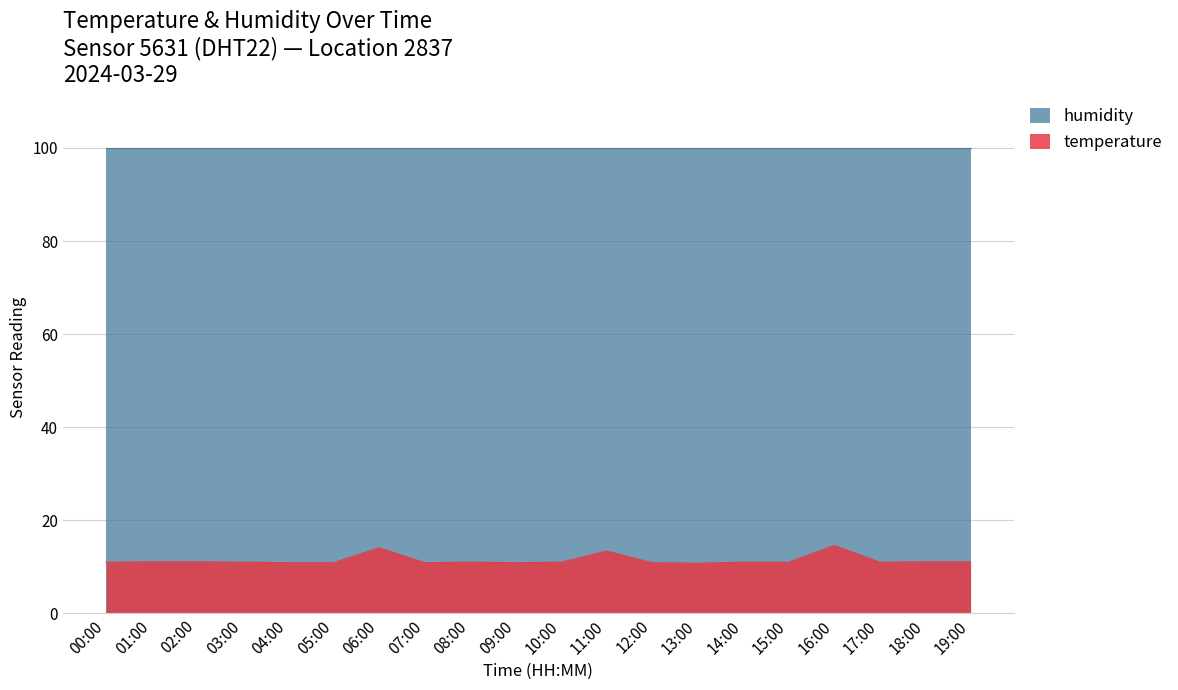

Reading left to right, what are all the values shown in this chart?

00:00=11.0	01:00=11.1	02:00=11.1	03:00=11.0	04:00=10.9	05:00=10.9	06:00=14.1	07:00=10.9	08:00=11.0	09:00=10.9	10:00=11.0	11:00=13.4	12:00=10.9	13:00=10.8	14:00=11.0	15:00=11.0	16:00=14.6	17:00=11.0	18:00=11.1	19:00=11.1